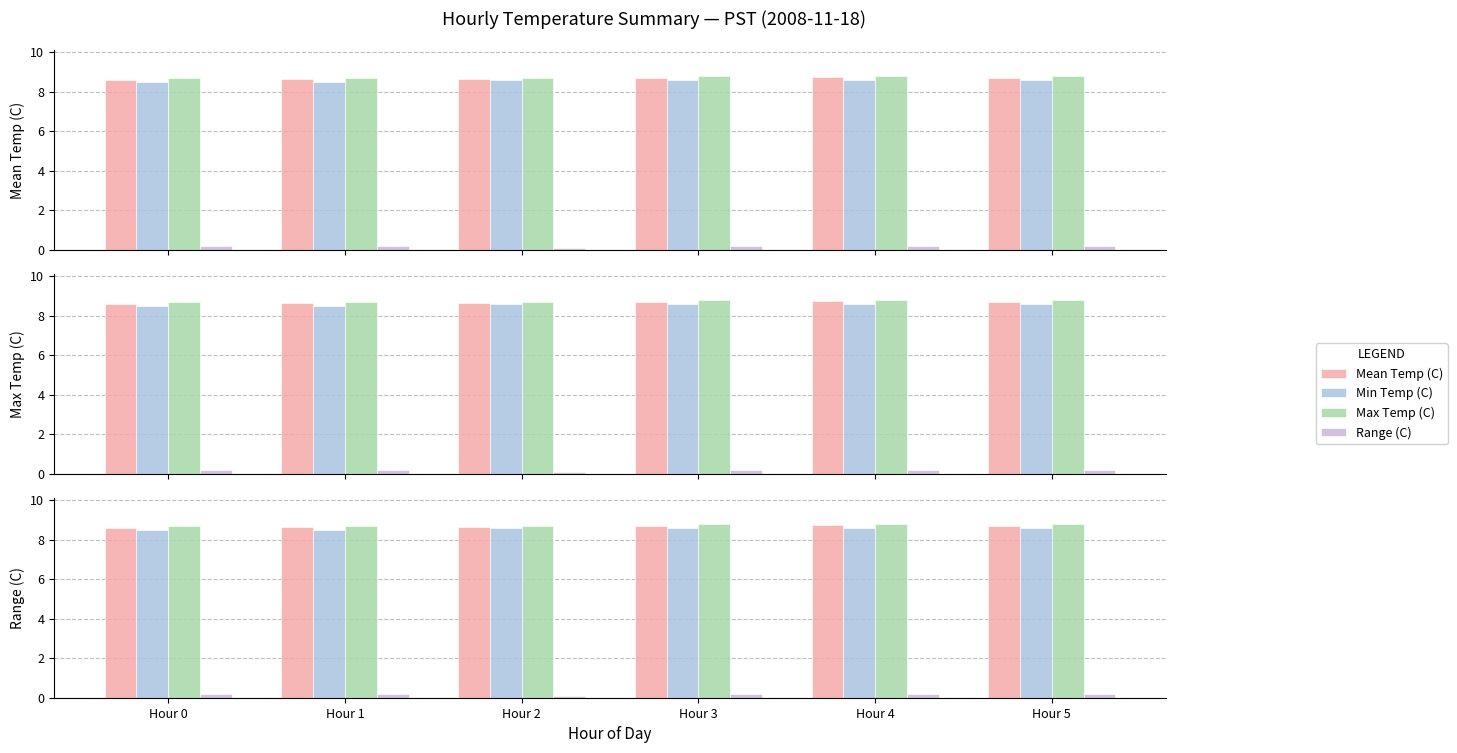

Reading left to right, what are all the values shown in this chart?

Mean Temp (C): Hour 0=8.6	Hour 1=8.6	Hour 2=8.7	Hour 3=8.7	Hour 4=8.7	Hour 5=8.7
Min Temp (C): Hour 0=8.5	Hour 1=8.5	Hour 2=8.6	Hour 3=8.6	Hour 4=8.6	Hour 5=8.6
Max Temp (C): Hour 0=8.7	Hour 1=8.7	Hour 2=8.7	Hour 3=8.8	Hour 4=8.8	Hour 5=8.8
Range (C): Hour 0=0.2	Hour 1=0.2	Hour 2=0.1	Hour 3=0.2	Hour 4=0.2	Hour 5=0.2